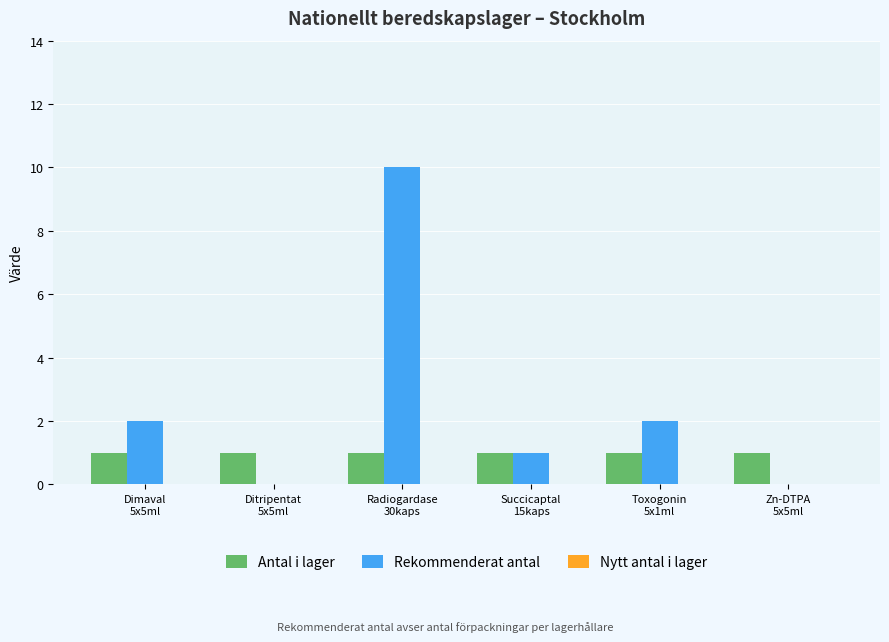

Which series has the largest total across all categories?

Rekommenderat antal